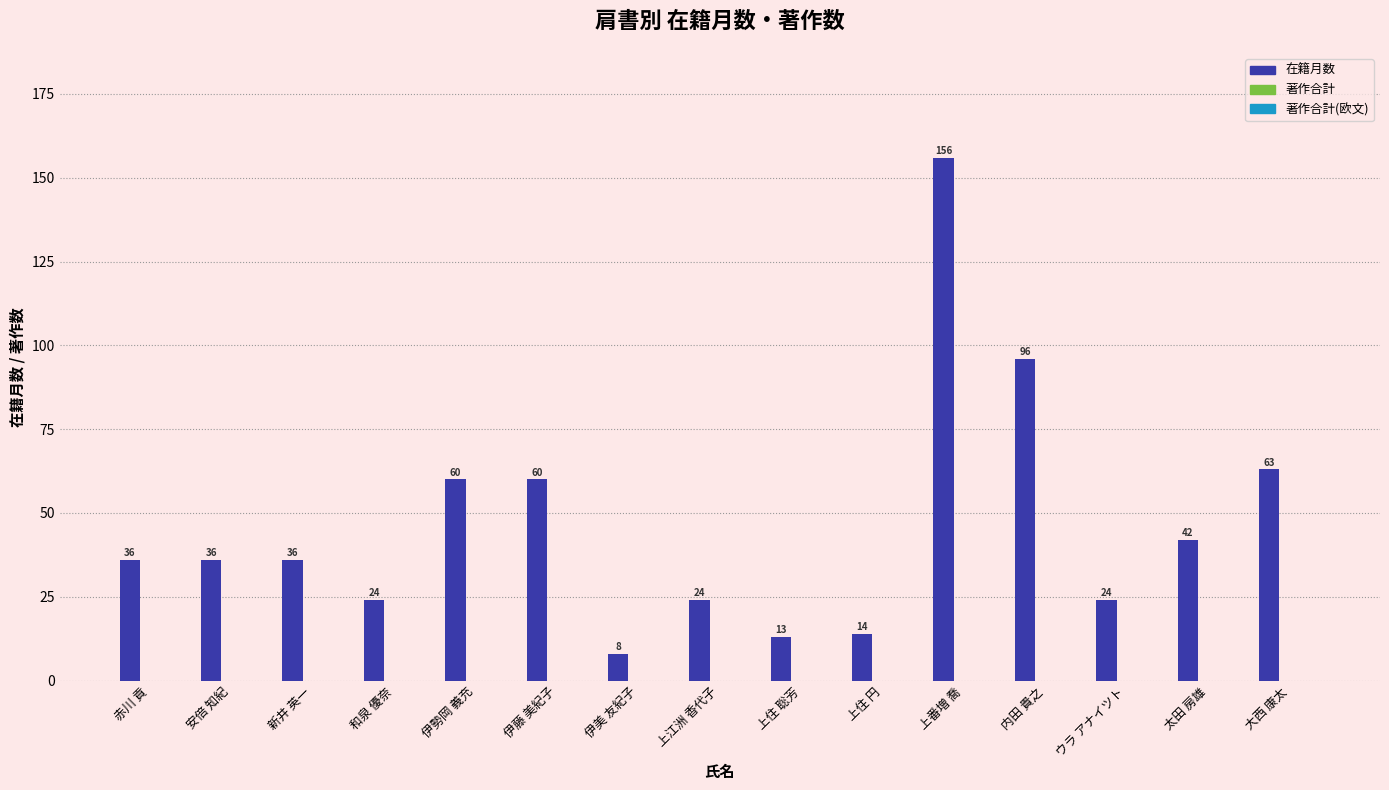

What is the label of the 15th bar from the right?

赤川 貢